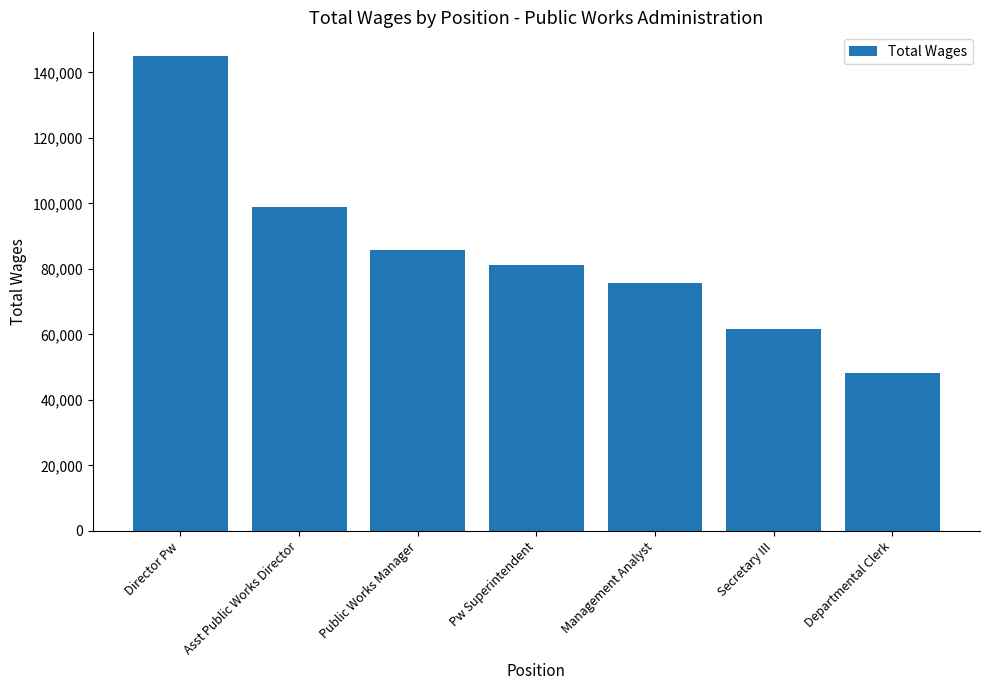

How many distinct data groups are displayed?

1